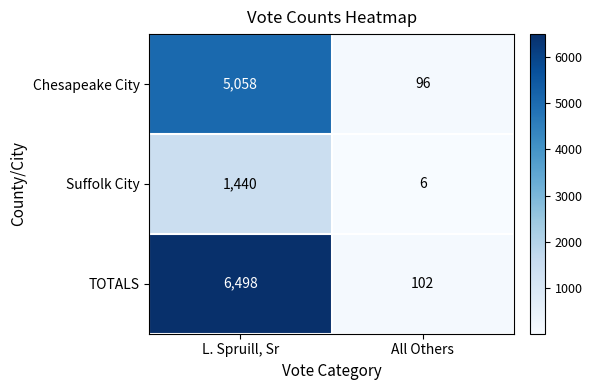

At which category is the sum across all series the highest?

L. Spruill, Sr